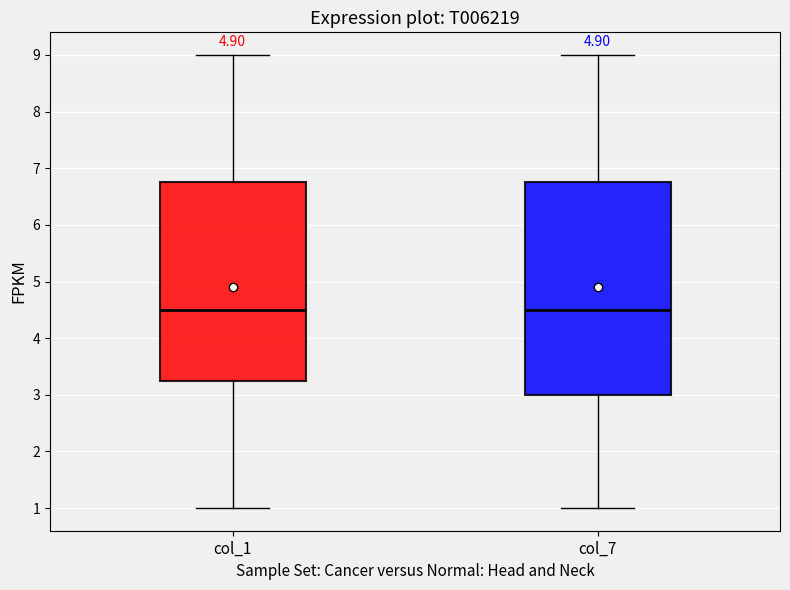

Reading left to right, transcribe this box plot: for each box, give where its median line is, the range the box spans, and where its two whiskers end, as read against the y-axis. The values are not printed on the chart, so give them approximately, as read against the axis.

col_1: median 4.5, box 3.3 to 6.8, whiskers 1.0 to 9.0
col_7: median 4.5, box 3.0 to 6.8, whiskers 1.0 to 9.0